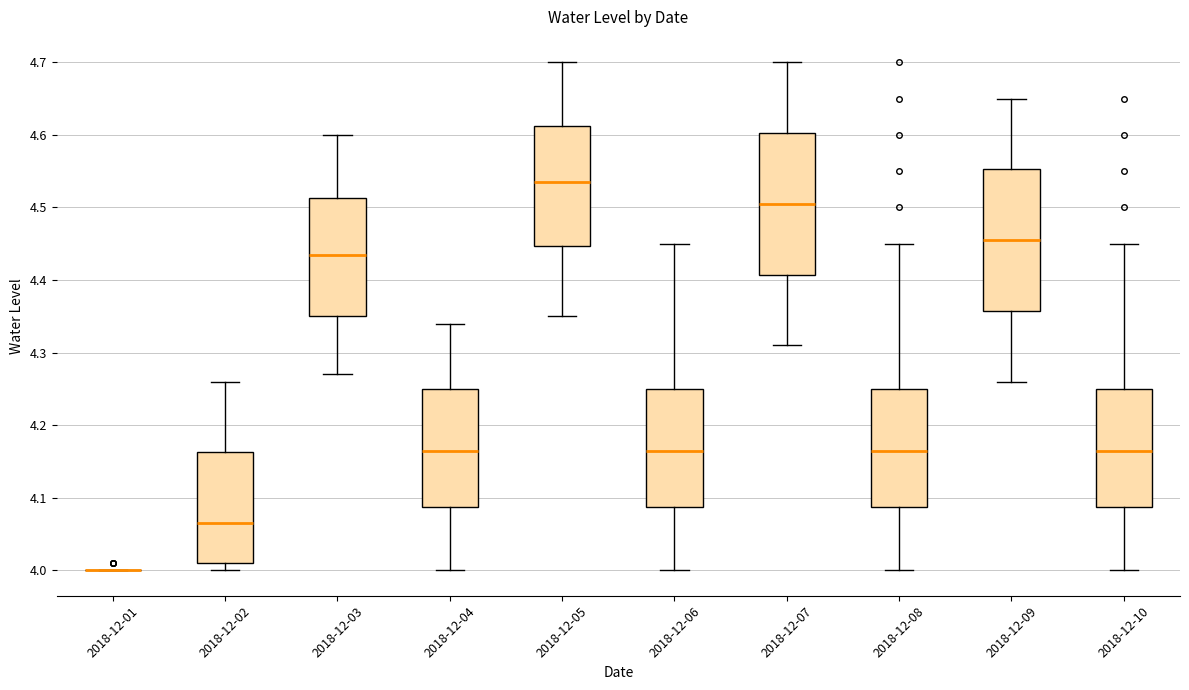

Where does the upper whisker of the box for 2018-12-02 end on the y-axis? The values are not printed on the chart, so give them approximately, as read against the axis.

4.26